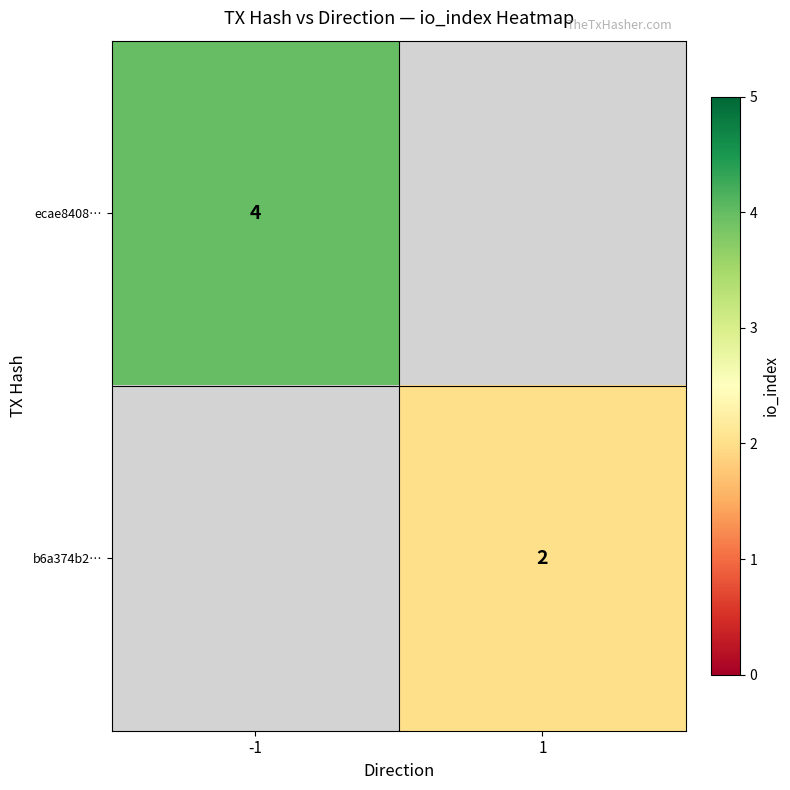

True or false: ecae8408… has a value of 7 at -1.

False